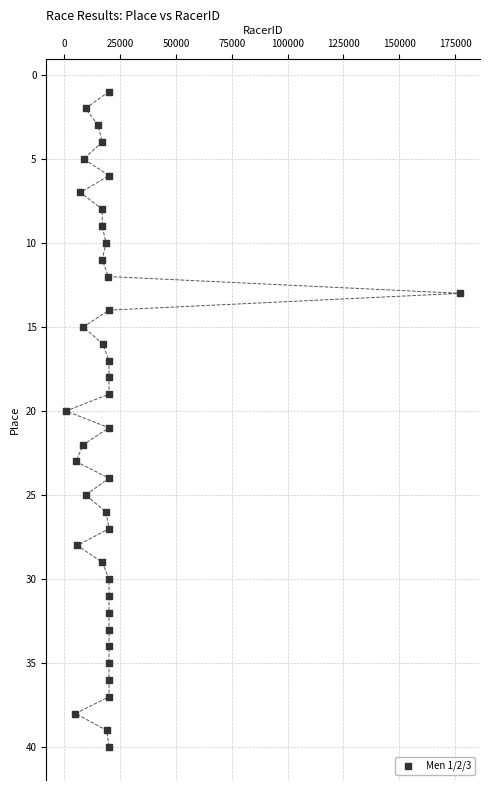

What is the range of X values (max minus min)?

176588